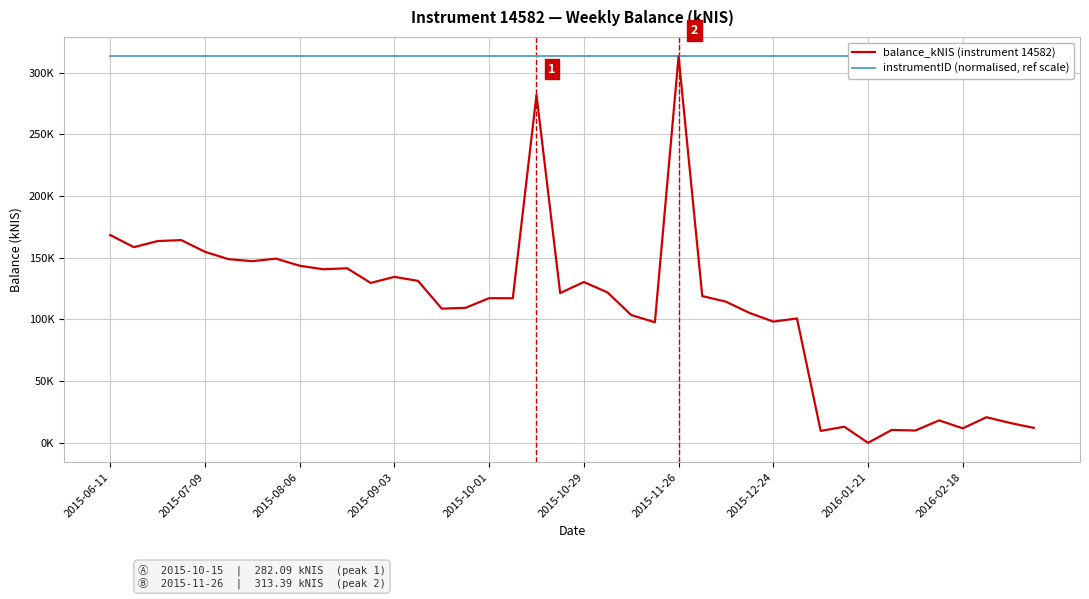

What is the sum of all instrumentID (normalised, ref scale) values?

12535.6